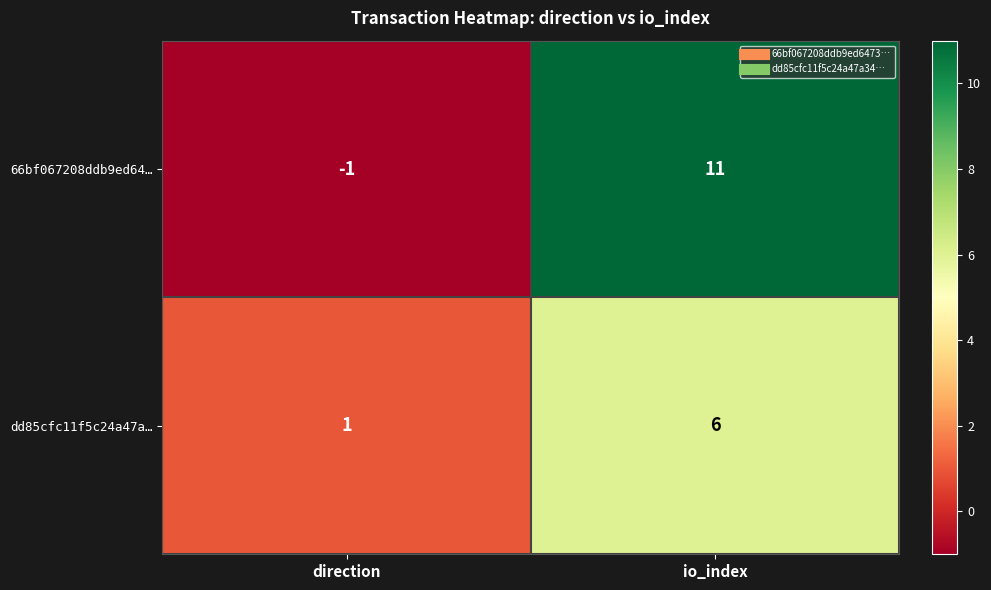

How many data points does each series have?

2